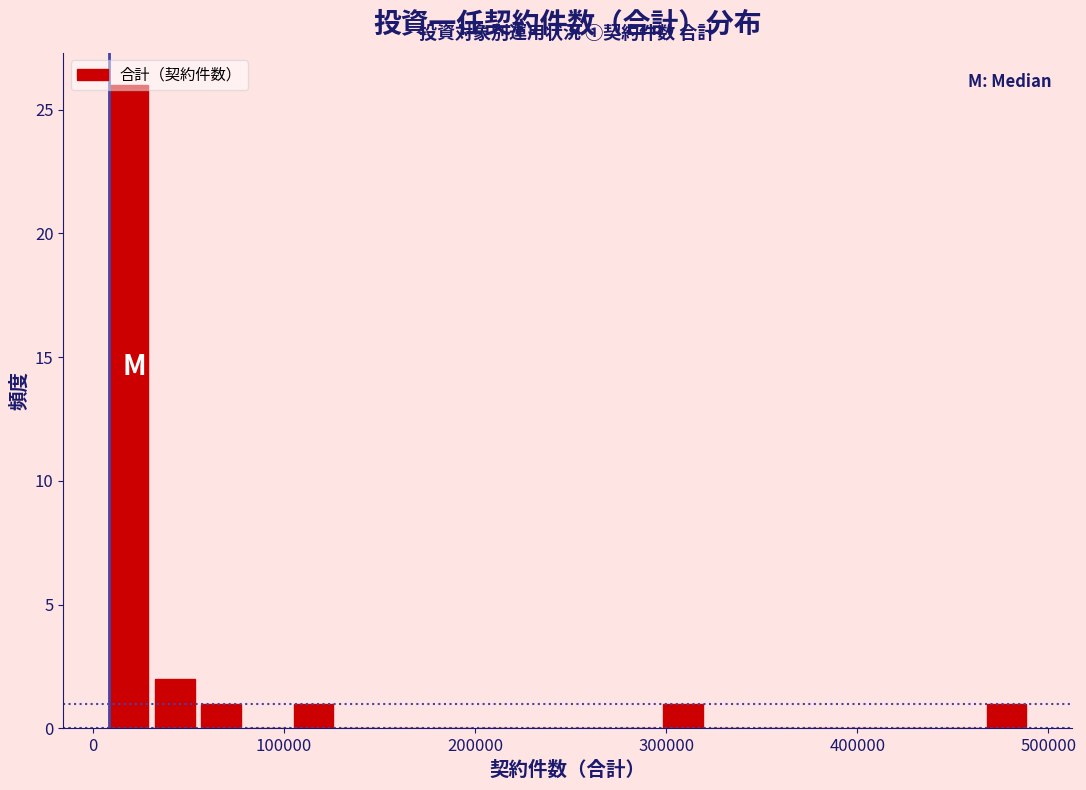

Around what value on the x-axis is the tallest bar? Give the approximate position of its centre, as read against the axis.

20000